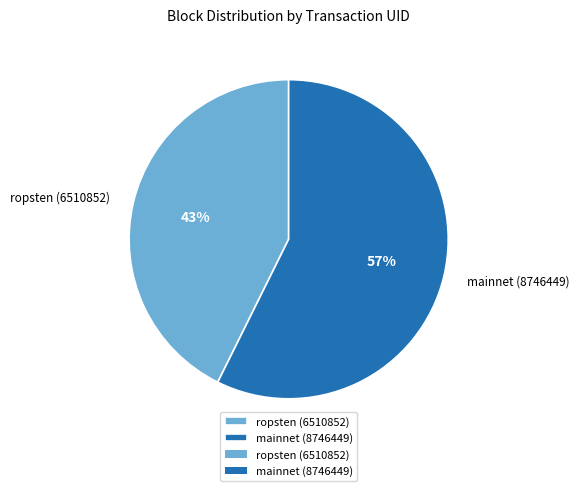

Rank the categories by value from lowest to highest.

ropsten (6510852), mainnet (8746449)